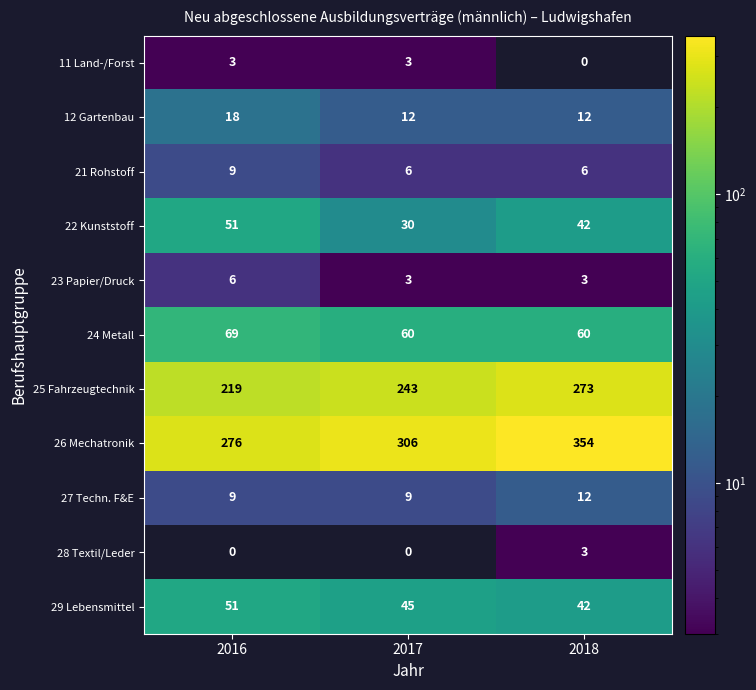

Rank the categories by 22 Kunststoff value from highest to lowest.

2016, 2018, 2017